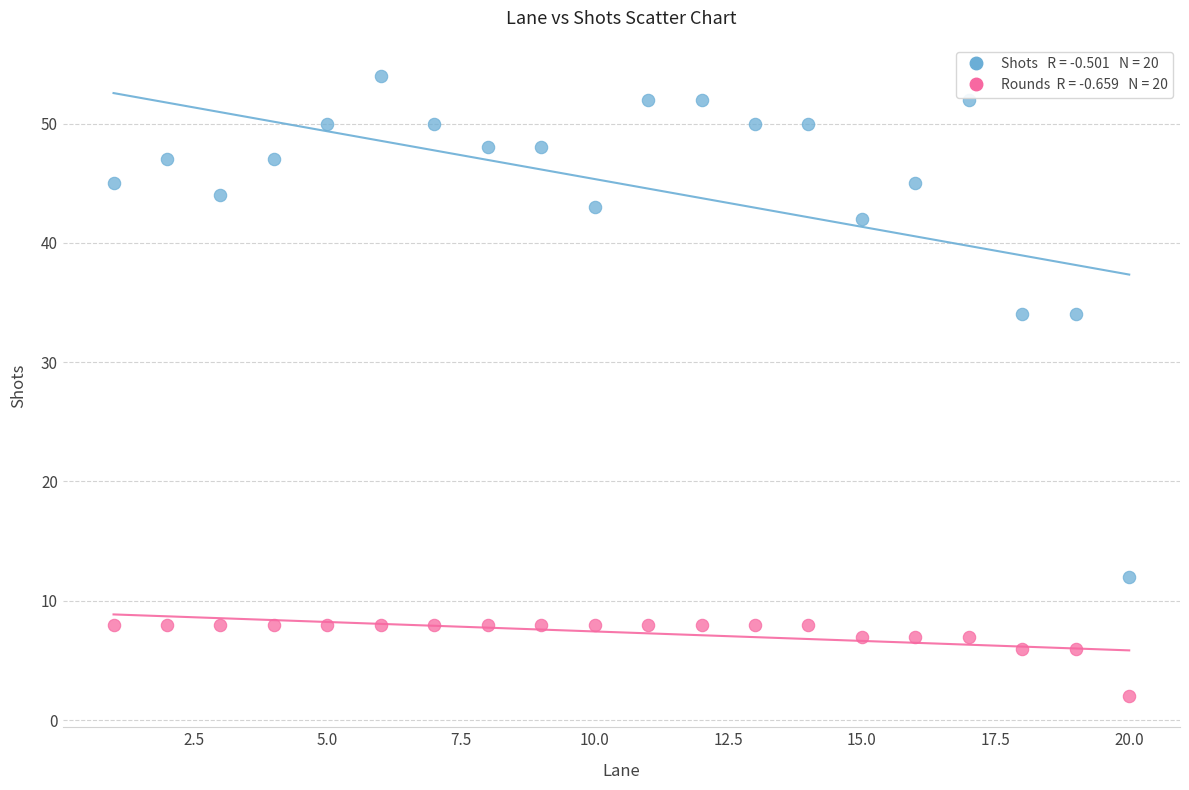

Across all data points, what is the range of Y values (max minus min)?

52